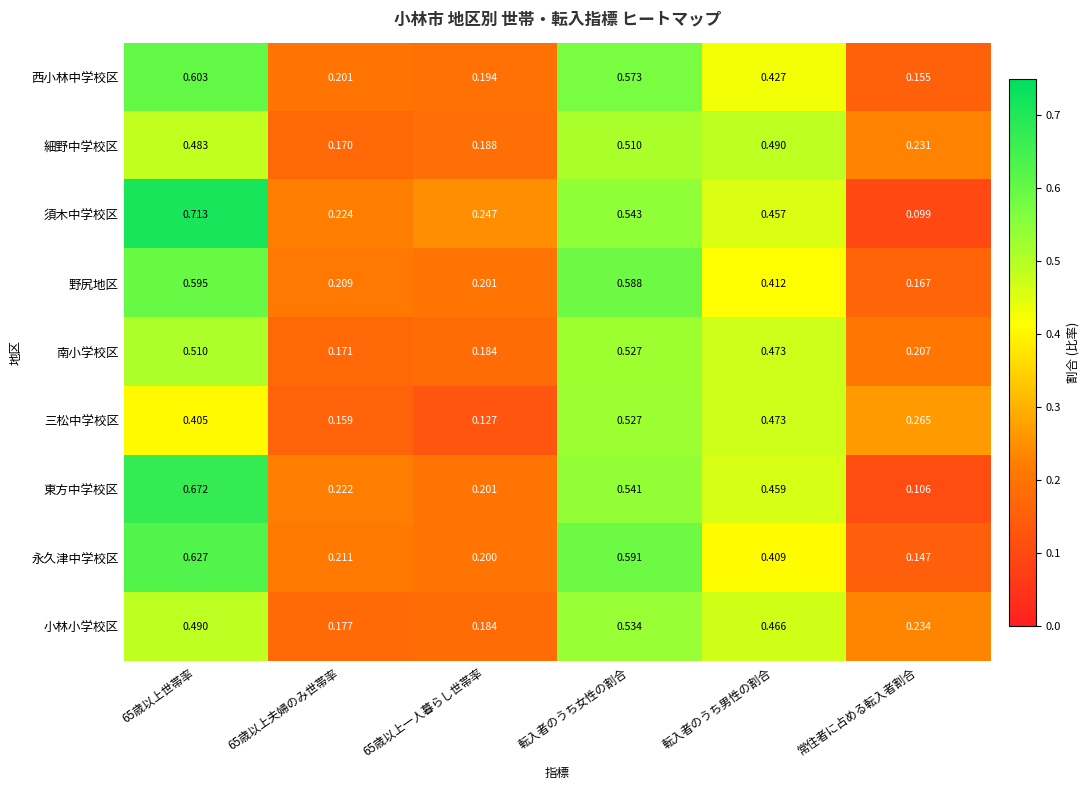

Which series changed the most between 65歳以上一人暮らし世帯率 and 転入者のうち男性の割合?

三松中学校区